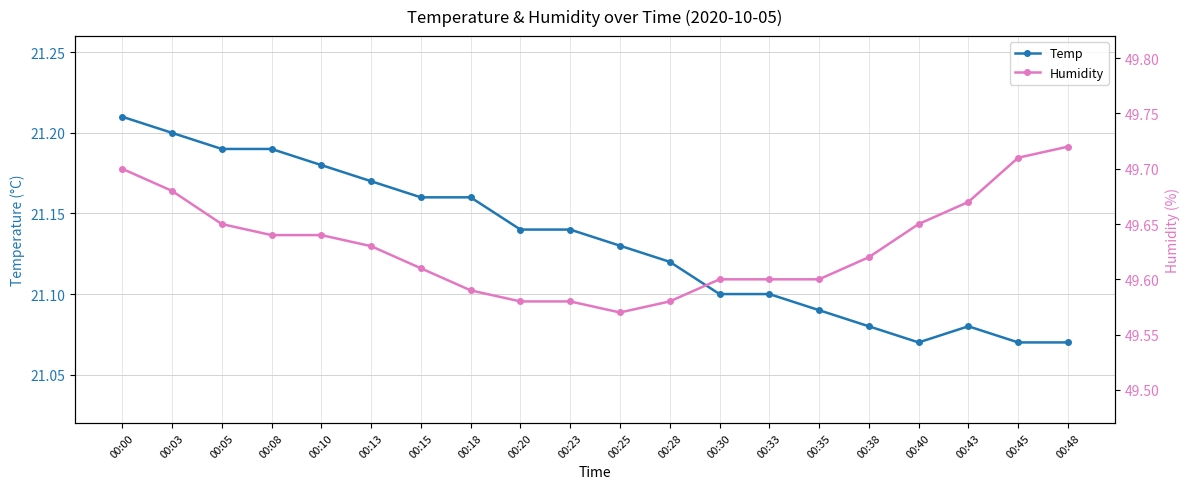

What value does the Humidity series have at 00:03?

49.7